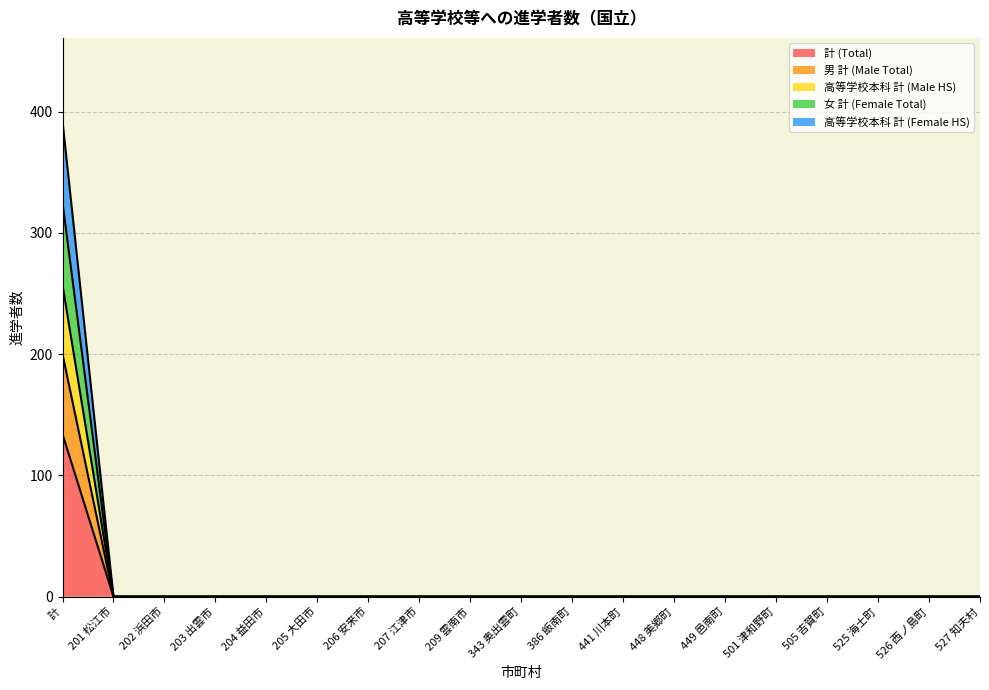

At which category is the sum across all series the highest?

計